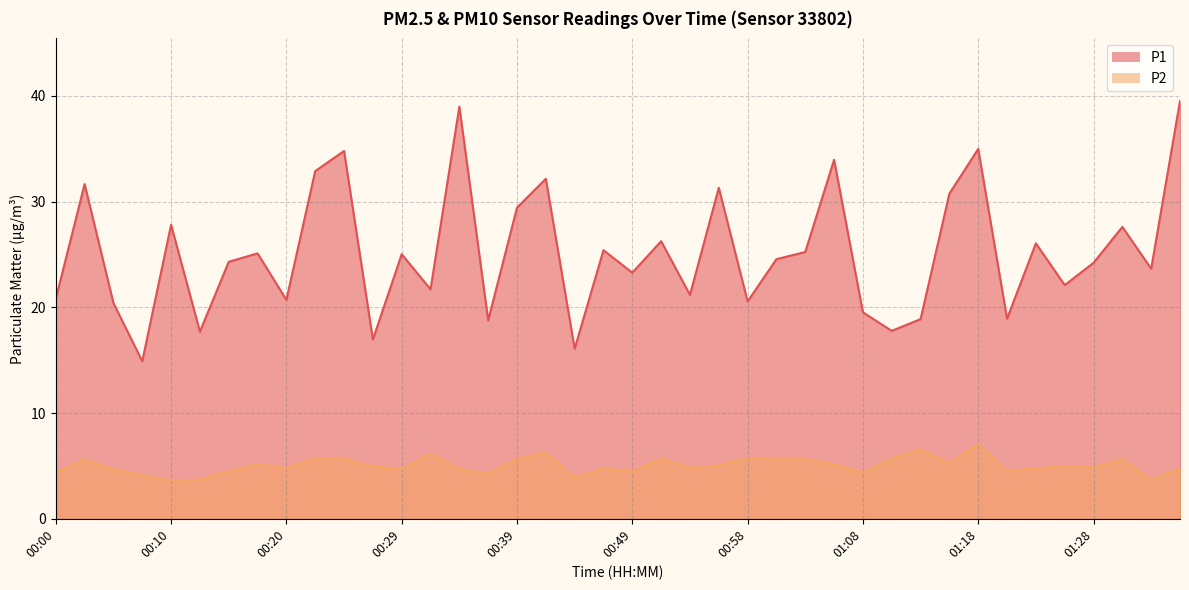

What is the highest value of the P1 series?

39.5